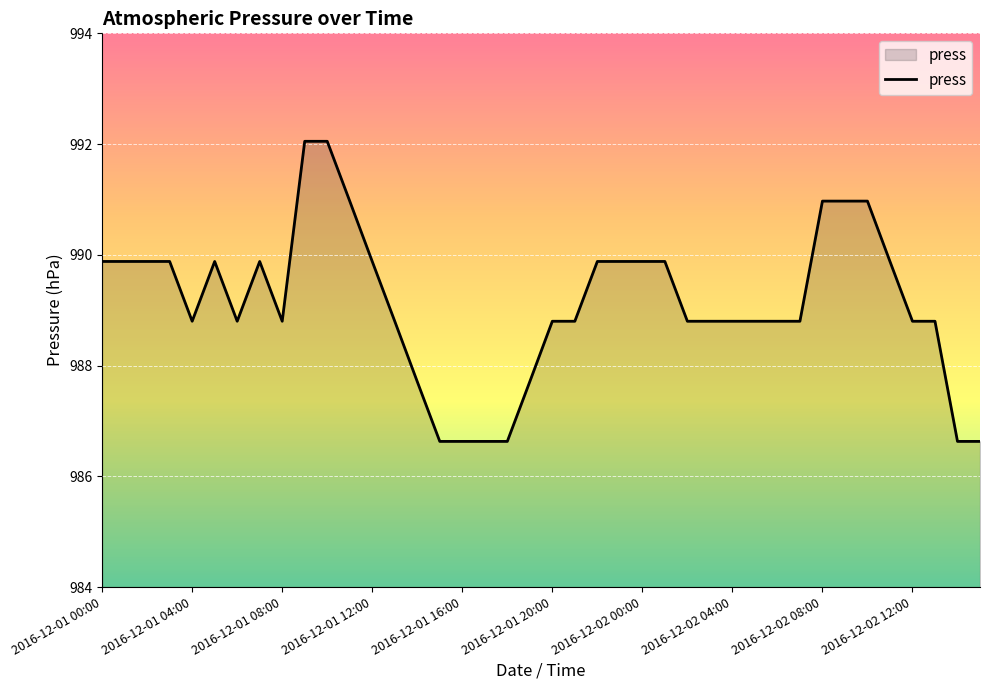

What is the smallest value displayed?

986.6